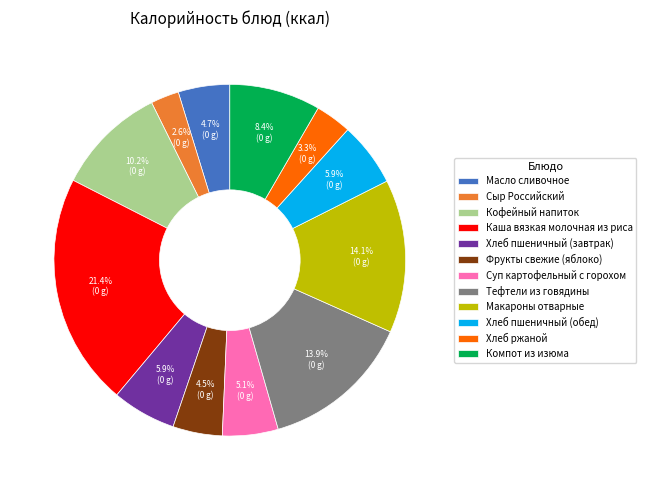

Which has a higher value, Хлеб пшеничный (завтрак) or Сыр Российский?

Хлеб пшеничный (завтрак)